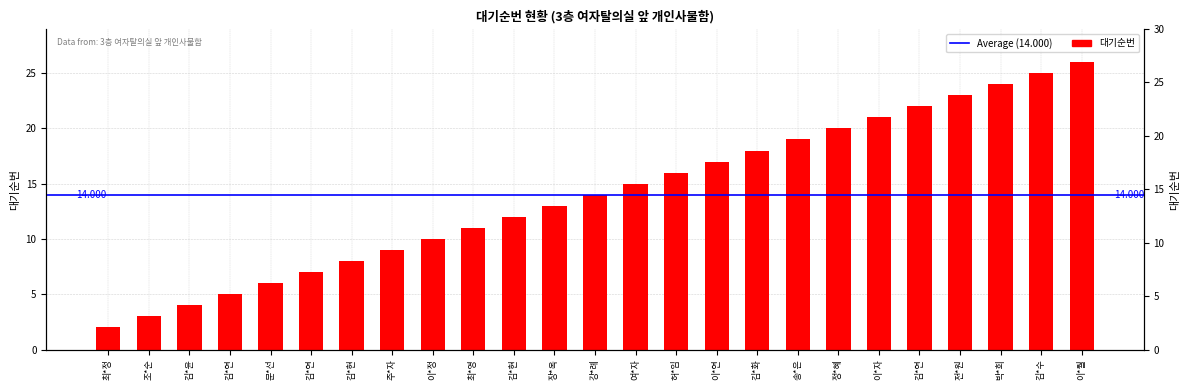

Approximately how many times larger is the value at 이*연 compared to 김*연?

0.8